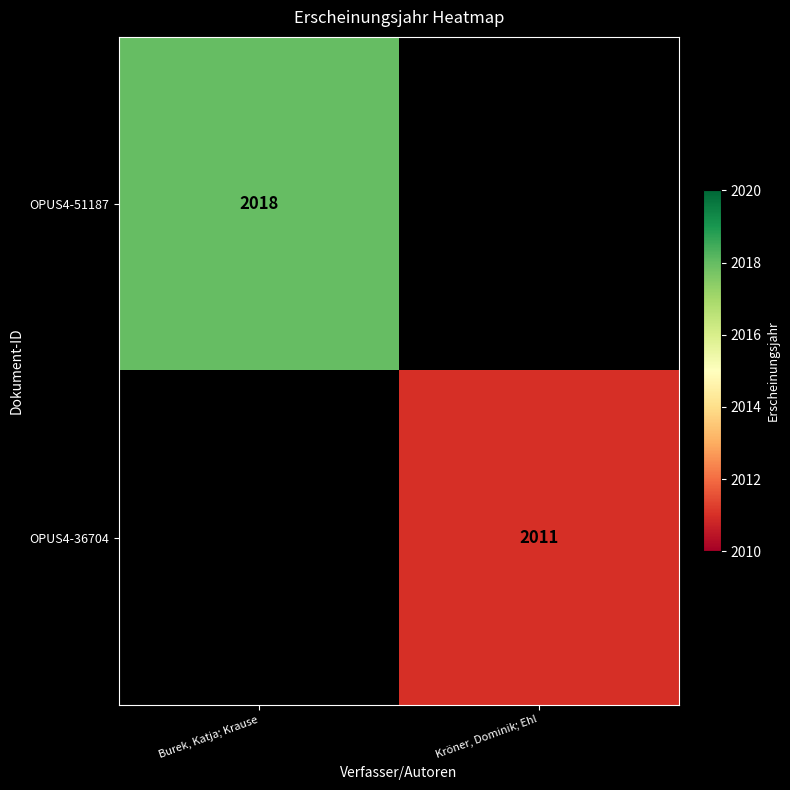

The value of OPUS4-36704 at Kröner, Dominik; Ehl is 2011. True or false?

True